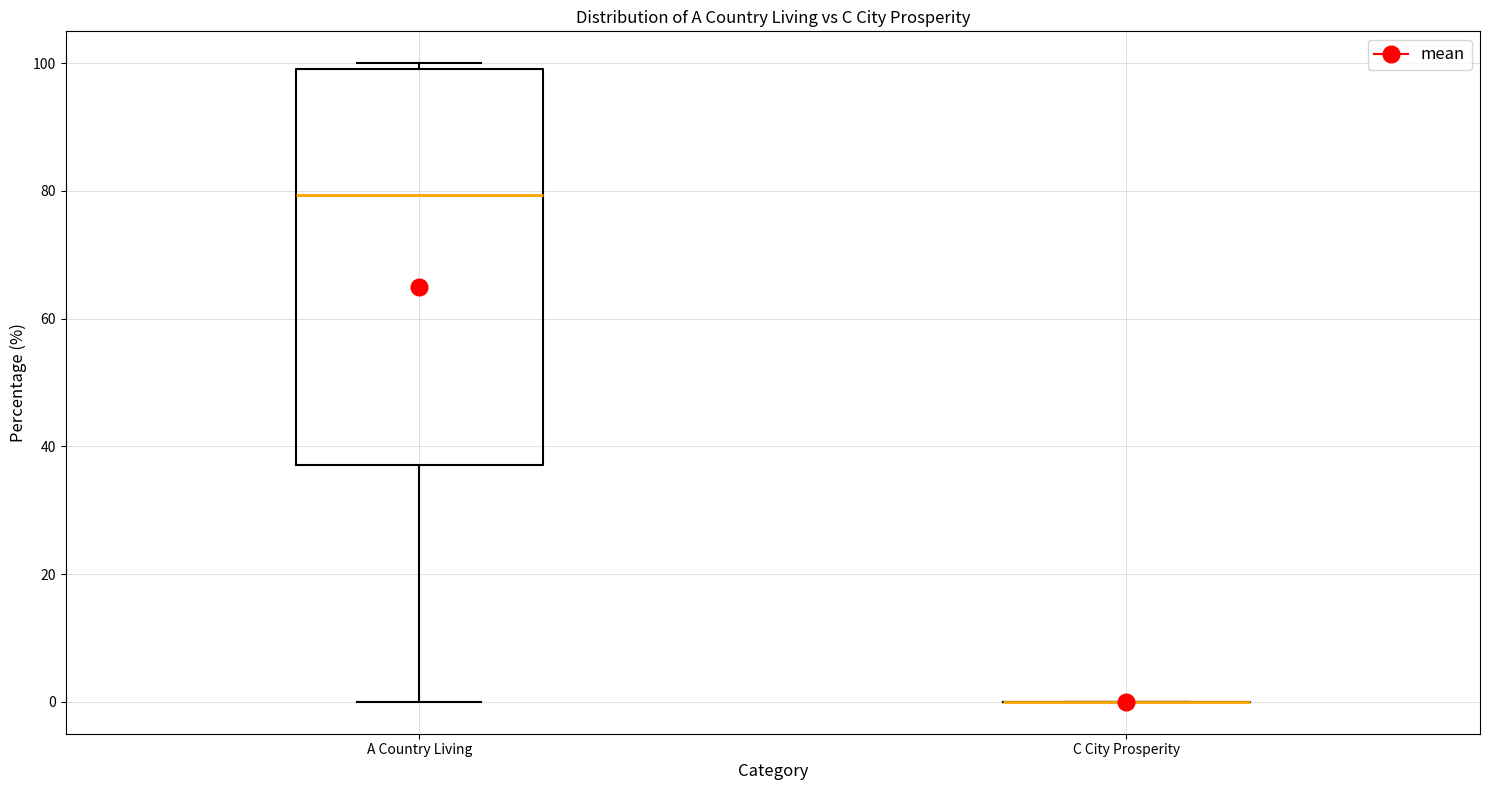

Which box is the tallest, from its lower edge to its upper edge?

A Country Living